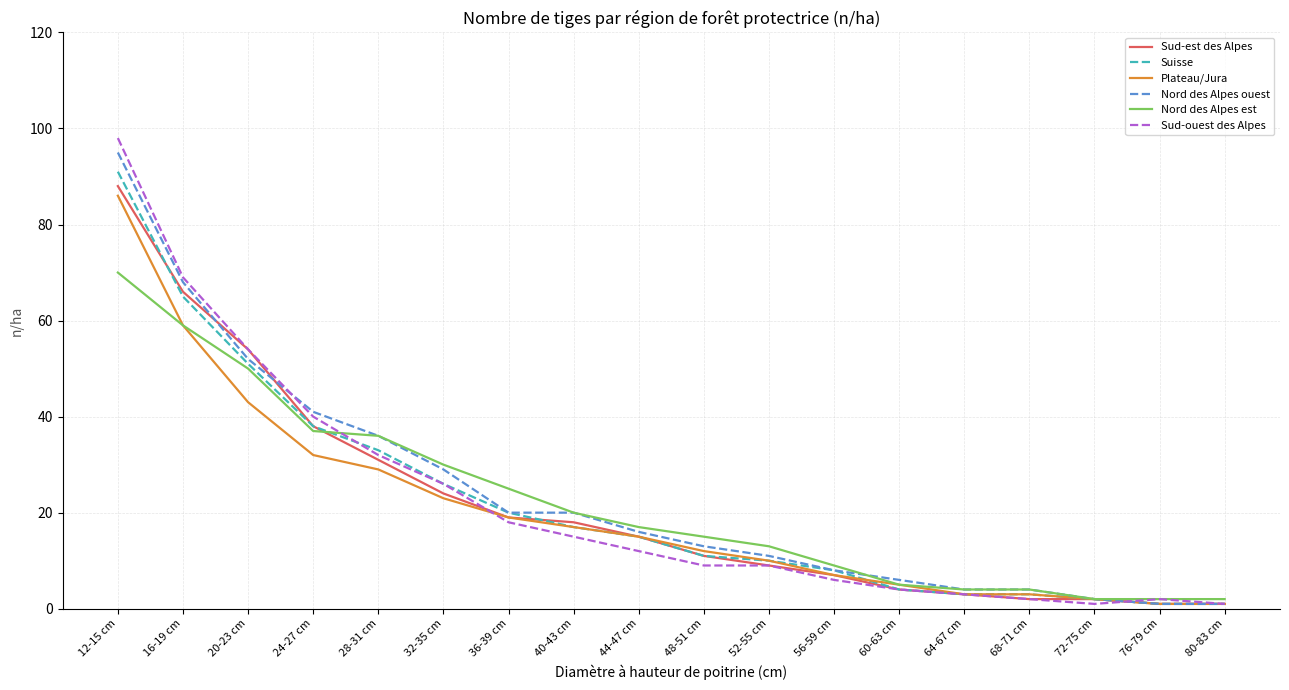

How many lines are shown in the chart?

6